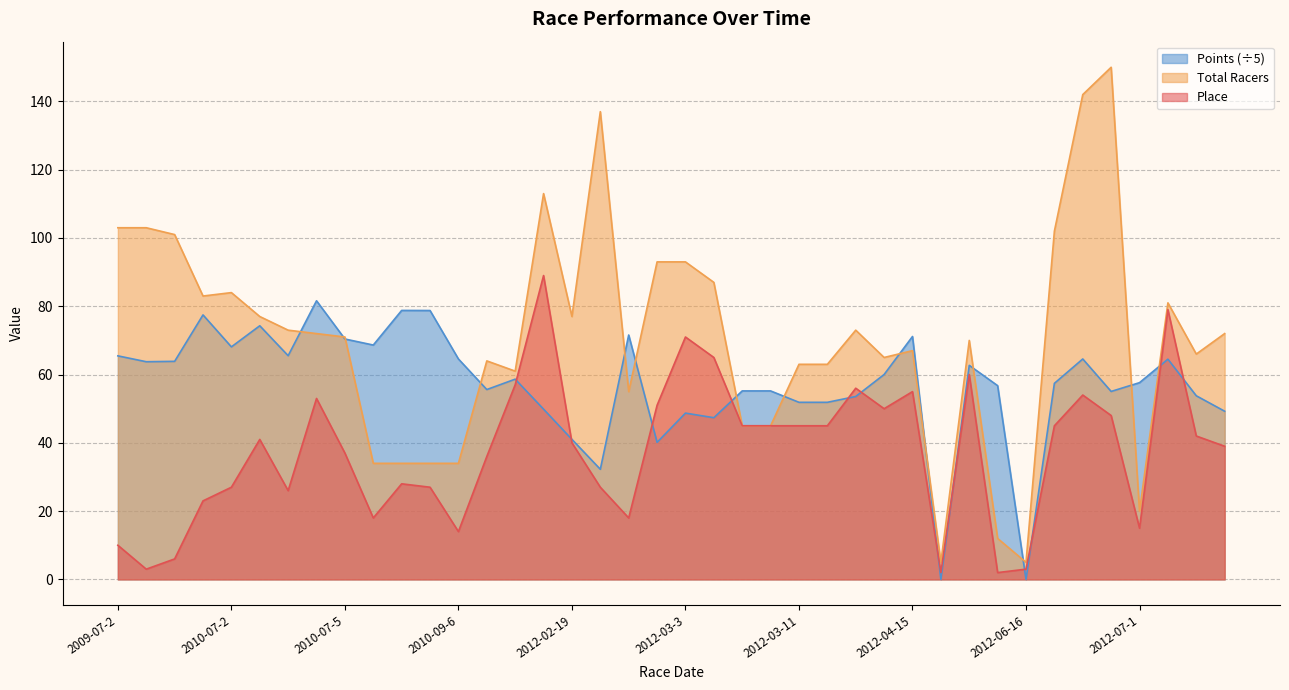

In Total Racers, how many points are lower than both neighbors (excluding endpoints)?

9